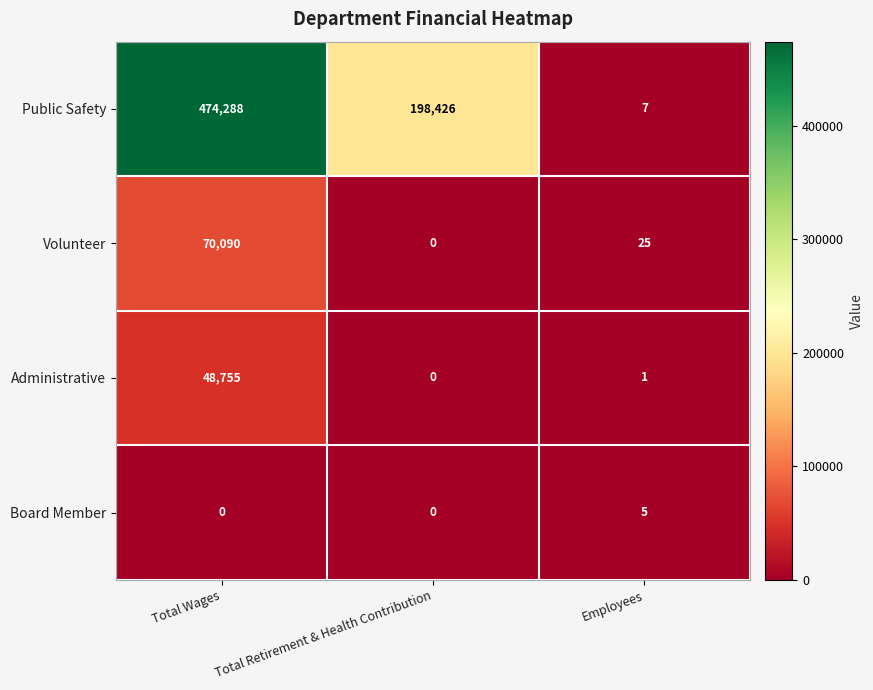

What is the minimum value for Public Safety?

7